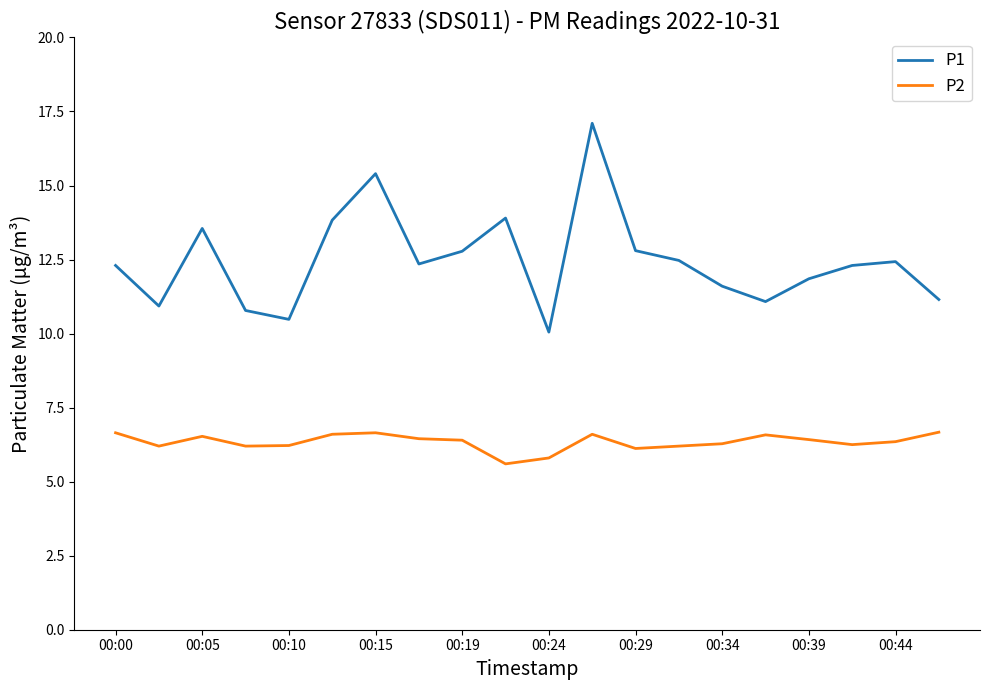

Which series has the largest total across all categories?

P1